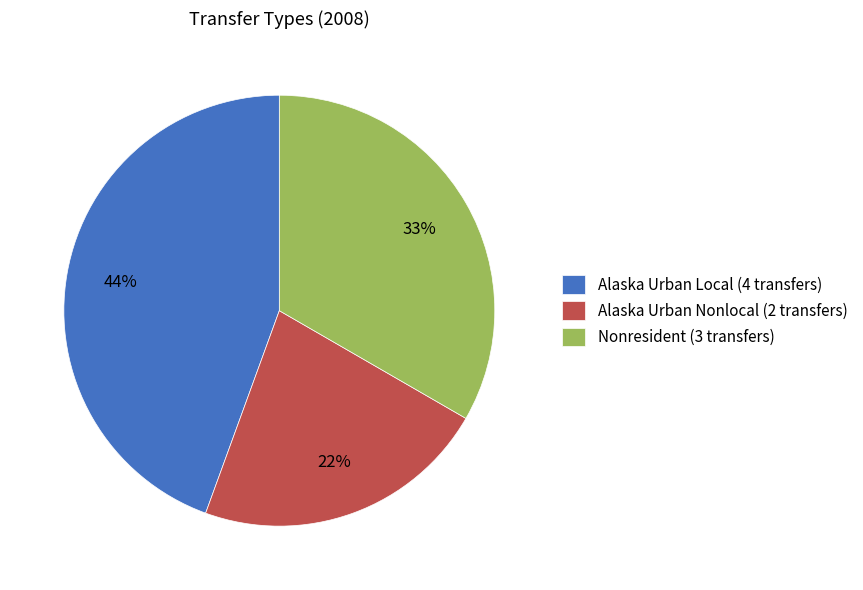

Which category has the smallest portion of the pie?

Alaska Urban Nonlocal (2 transfers)